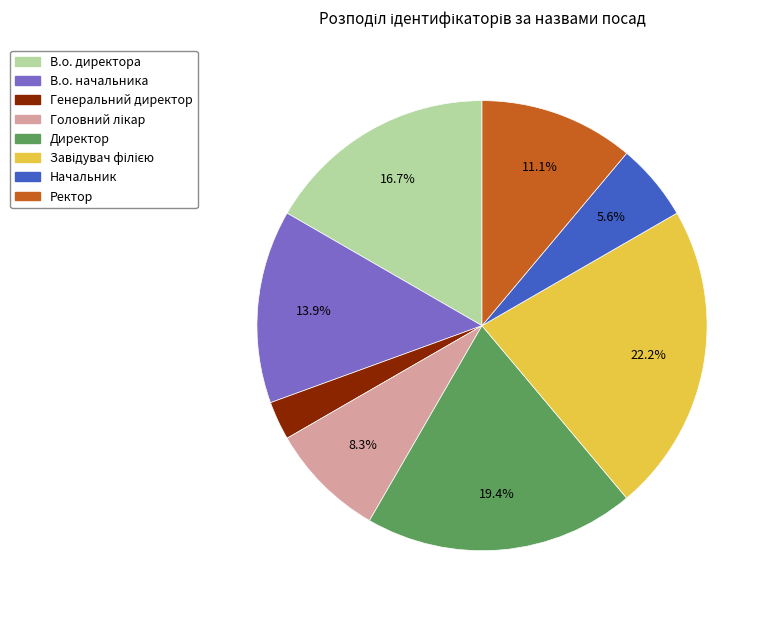

Combined, what portion of the pie is Директор and В.о. начальника?

33.3%